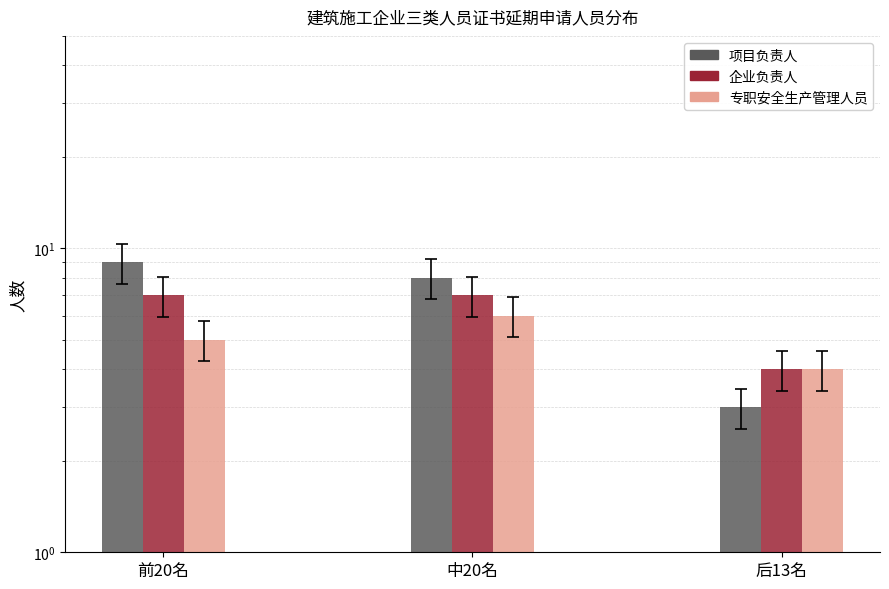

How many data points in 企业负责人 are less than 7?

1